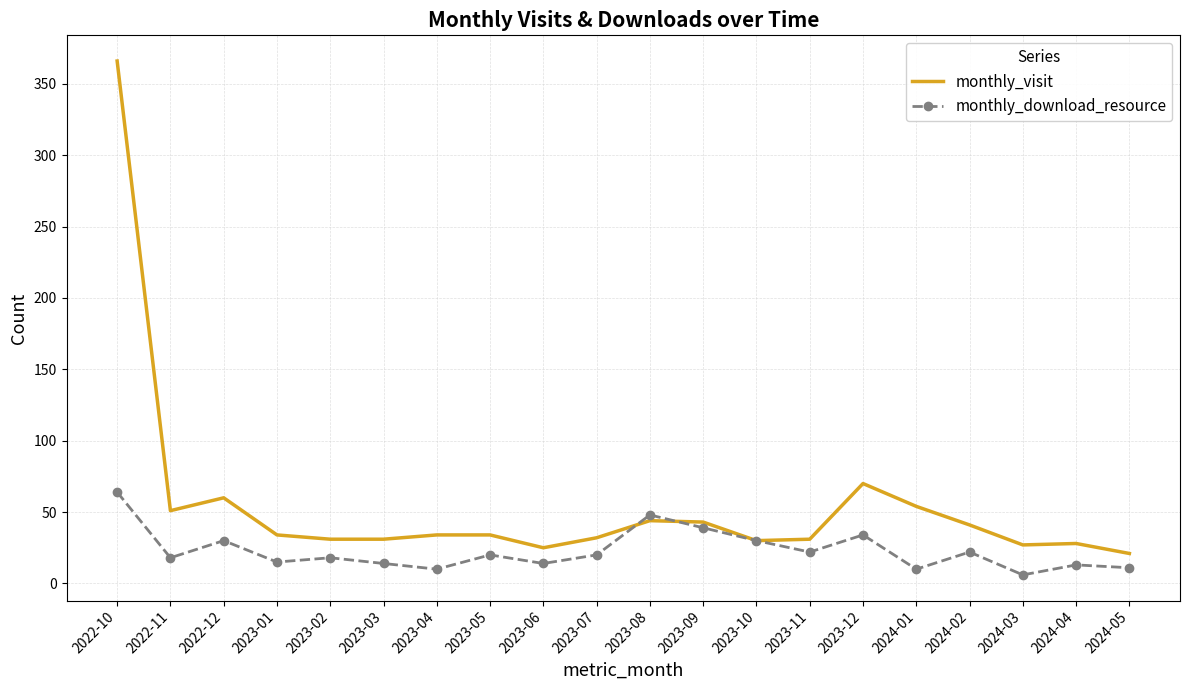

List the series in order of their peak value, highest first.

monthly_visit, monthly_download_resource